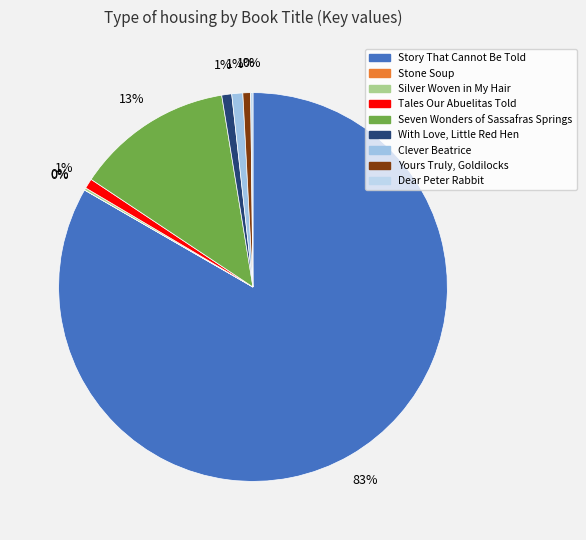

To the nearest percent, what portion does Seven Wonders of Sassafras Springs represent?

13%